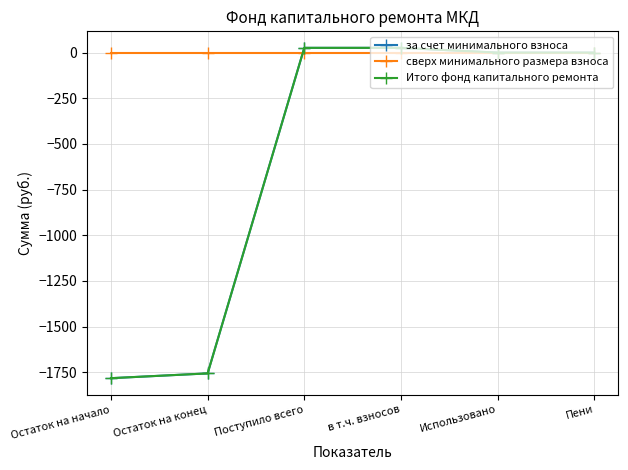

At which category is the sum across all series the highest?

Поступило всего